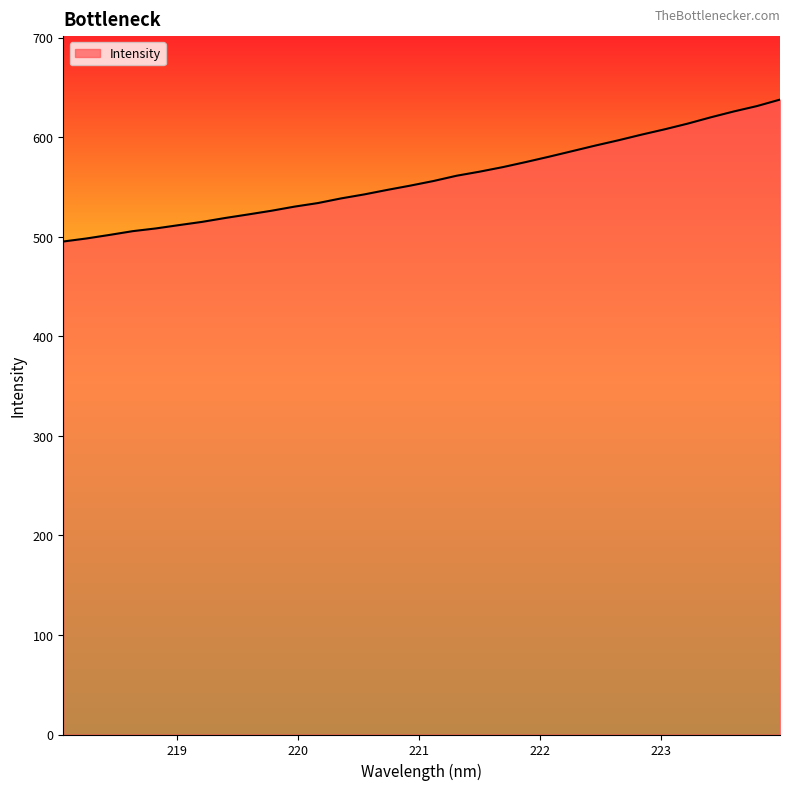

What is the maximum value shown in the chart?

637.7